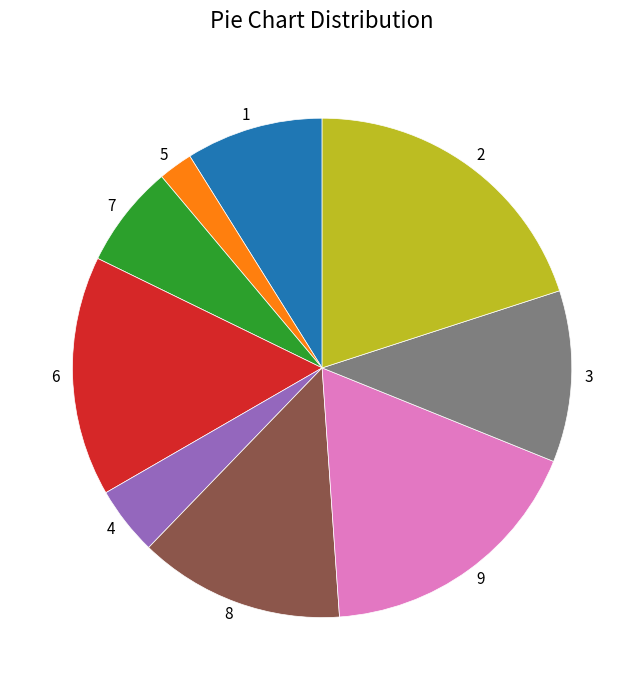

The 3 slice represents 21% of the pie. True or false?

False